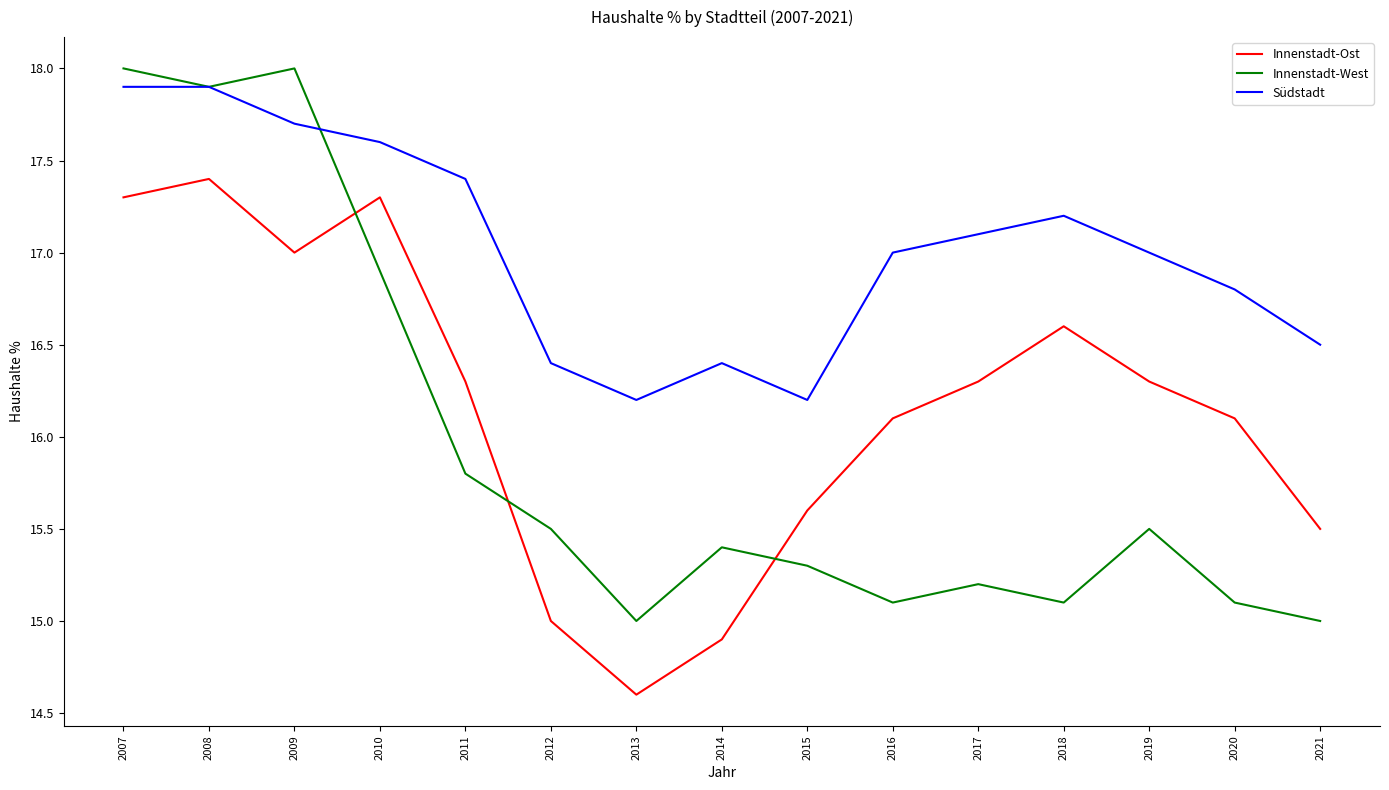

What is the highest value of the Innenstadt-West series?

18.0